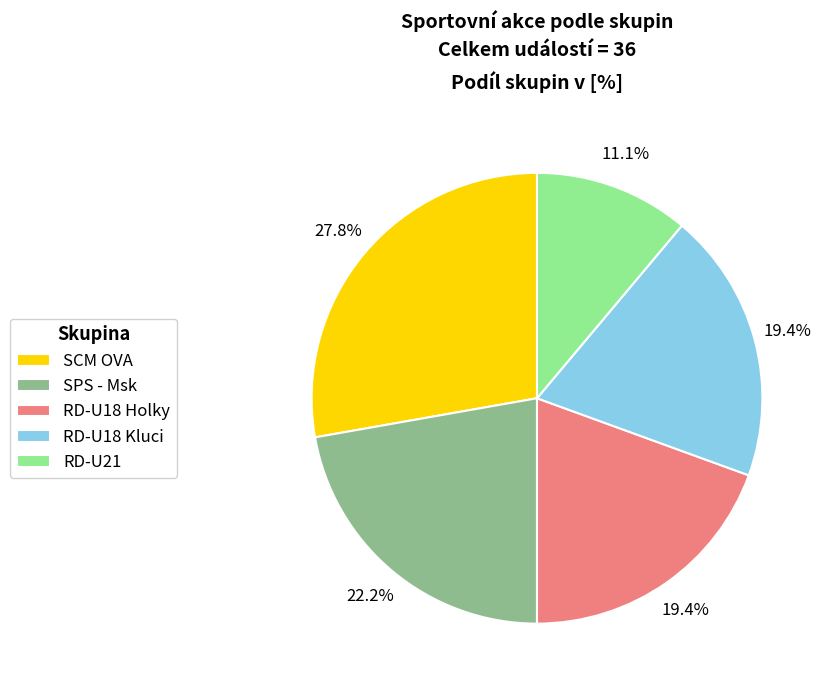

What portion of the pie excludes SPS - Msk?

77.8%